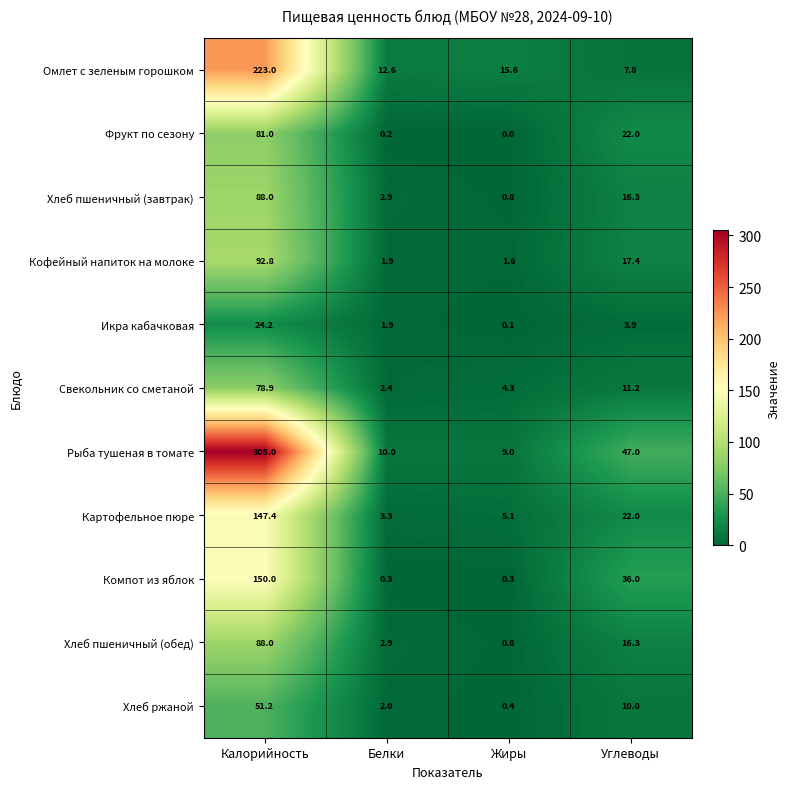

Which series has the largest total across all categories?

Рыба тушеная в томате